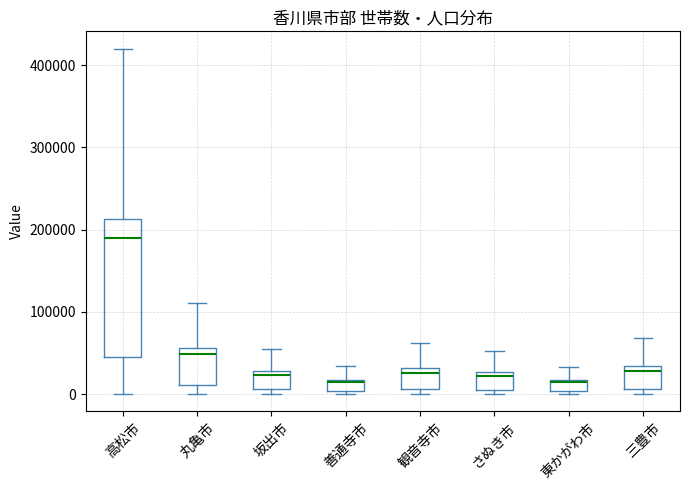

Where does the upper whisker of the box for 観音寺市 end on the y-axis? The values are not printed on the chart, so give them approximately, as read against the axis.

60000